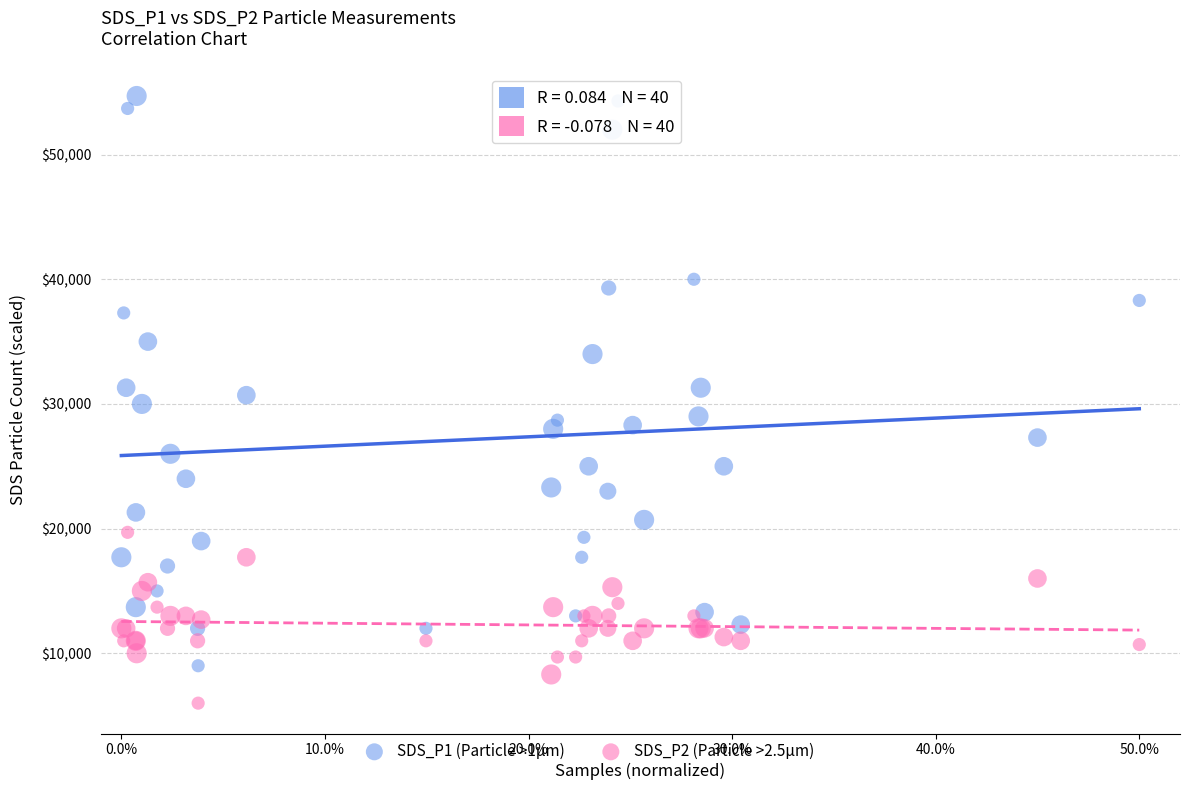

Which series reaches the minimum Y coordinate?

SDS_P2 (Particle >2.5µm)